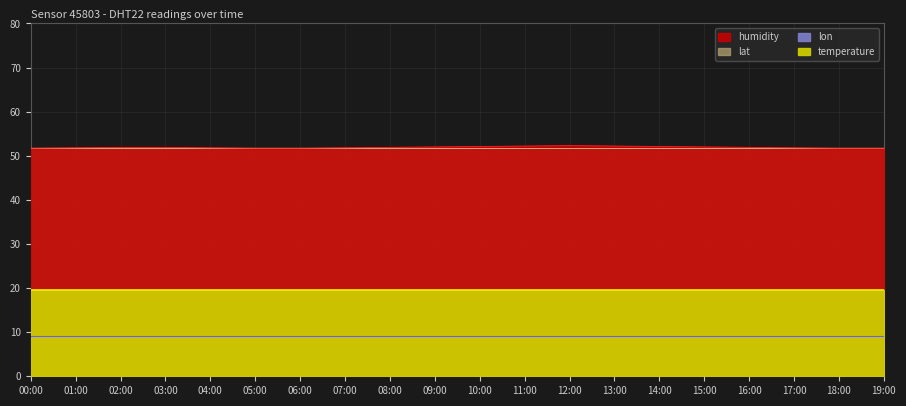

At which category is the sum across all series the highest?

12:00